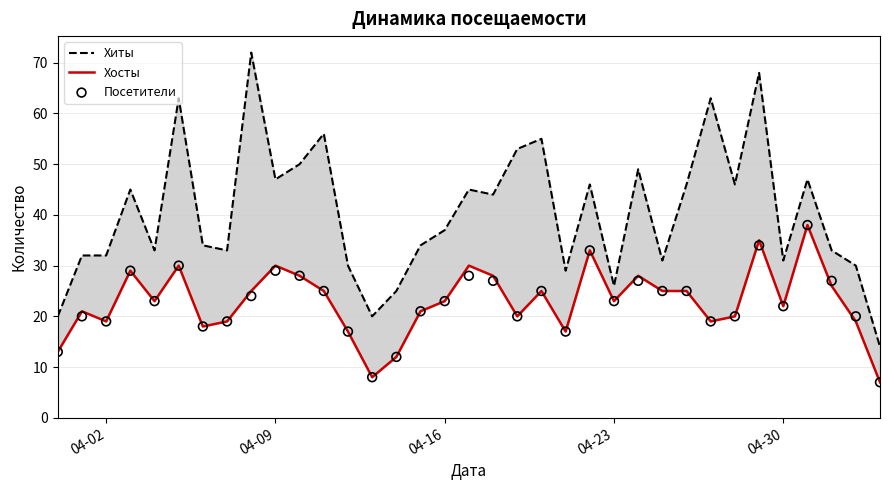

Which series reaches the maximum Y coordinate?

Хиты